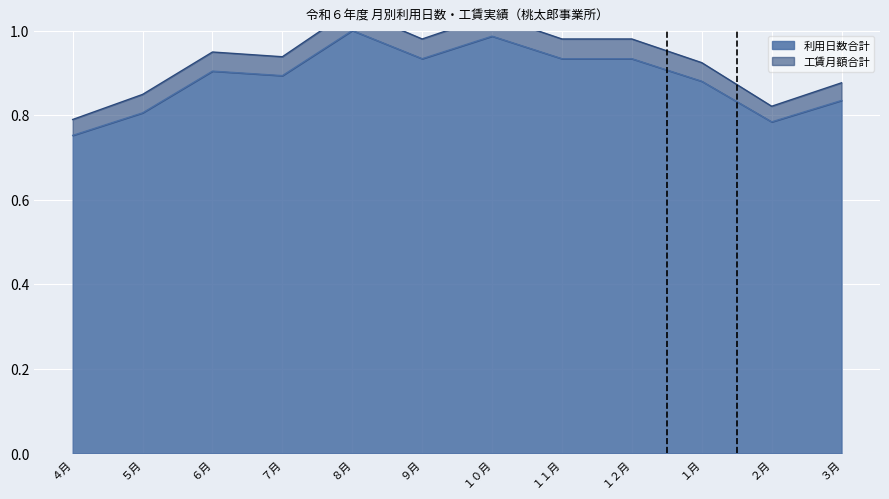

What is the change in value from ８月 to １２月?

-0.1